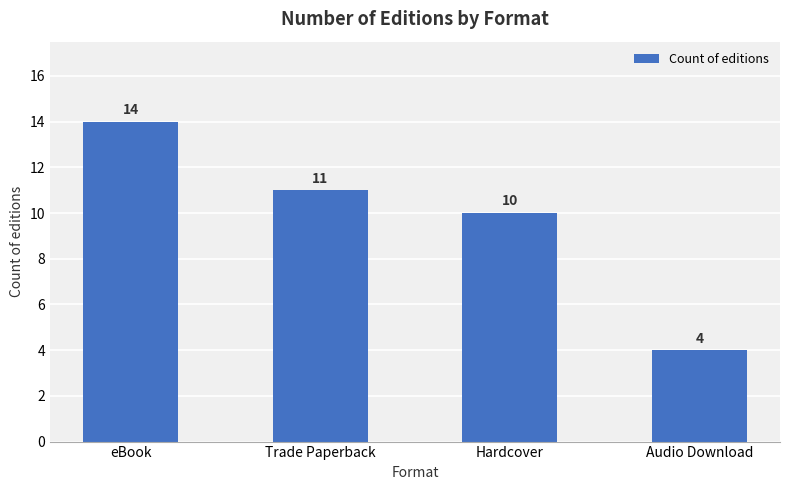

At which label is the value closest to 9?

Hardcover